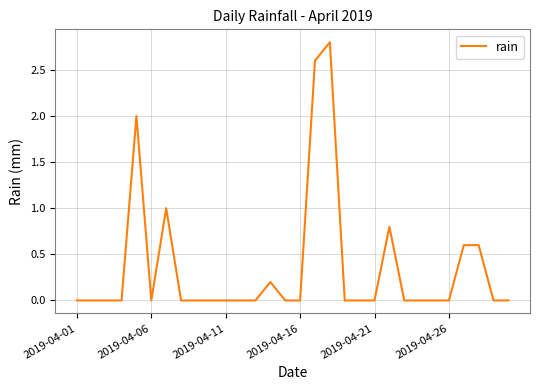

What is the difference between the maximum and minimum values?

2.8